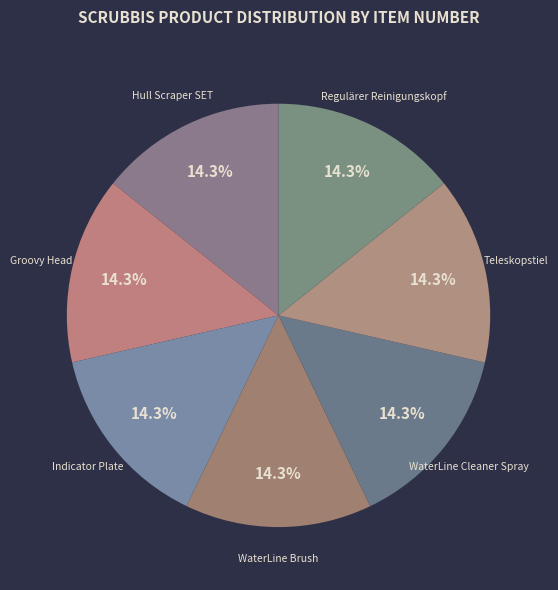

What is the ratio of the value at Groovy Head to the value at Hull Scraper SET?

1.0